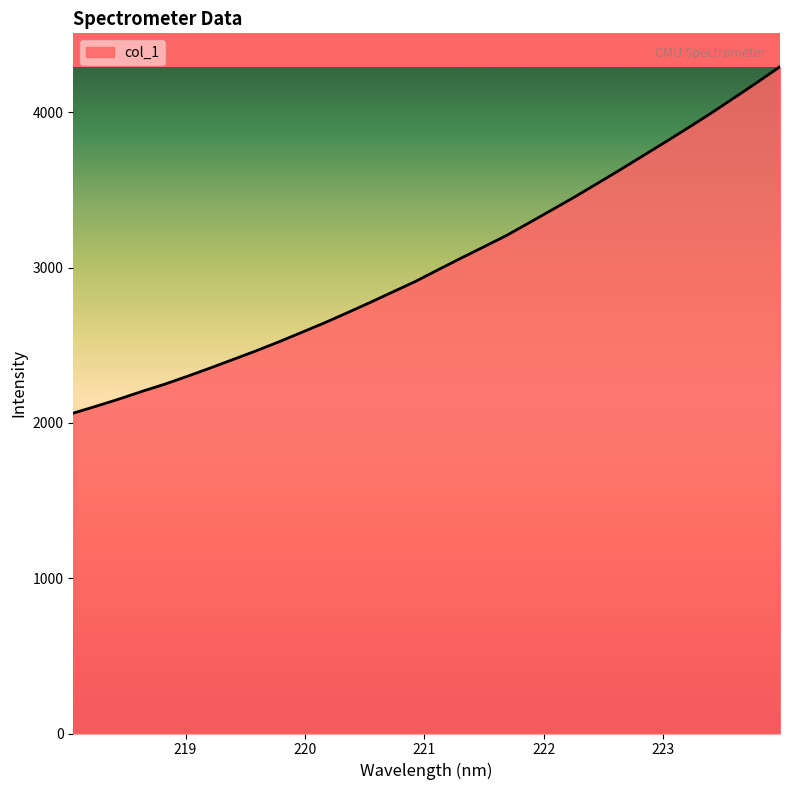

What is the difference between the maximum and minimum values?

2230.9